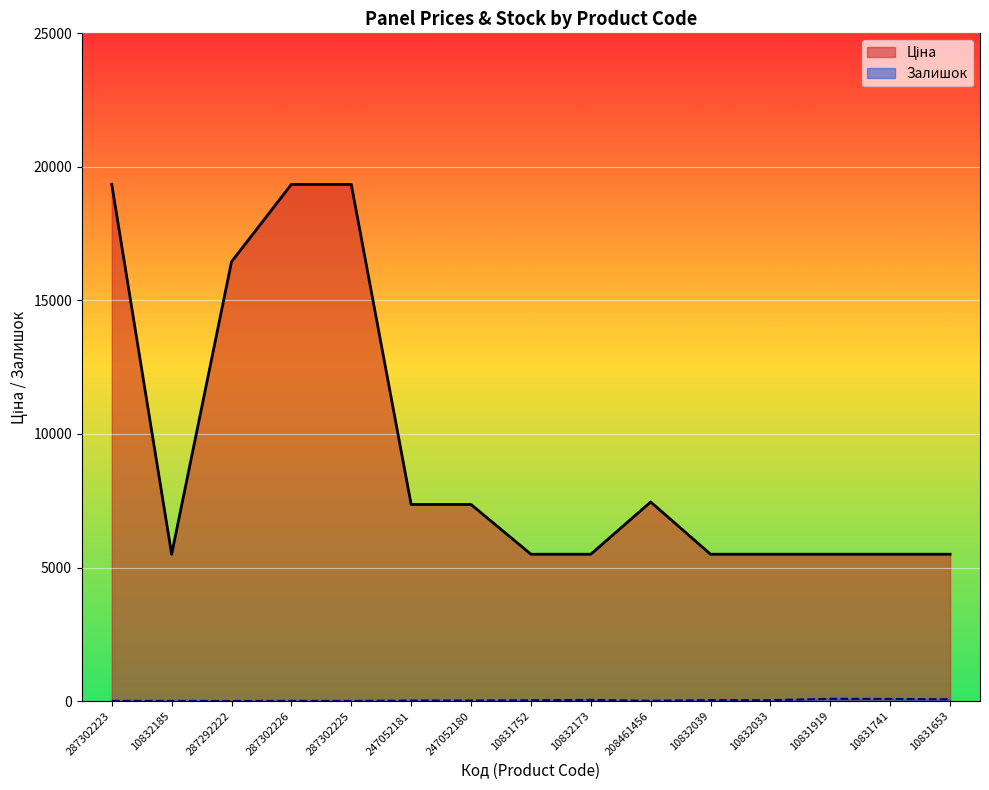

How many lines are shown in the chart?

2